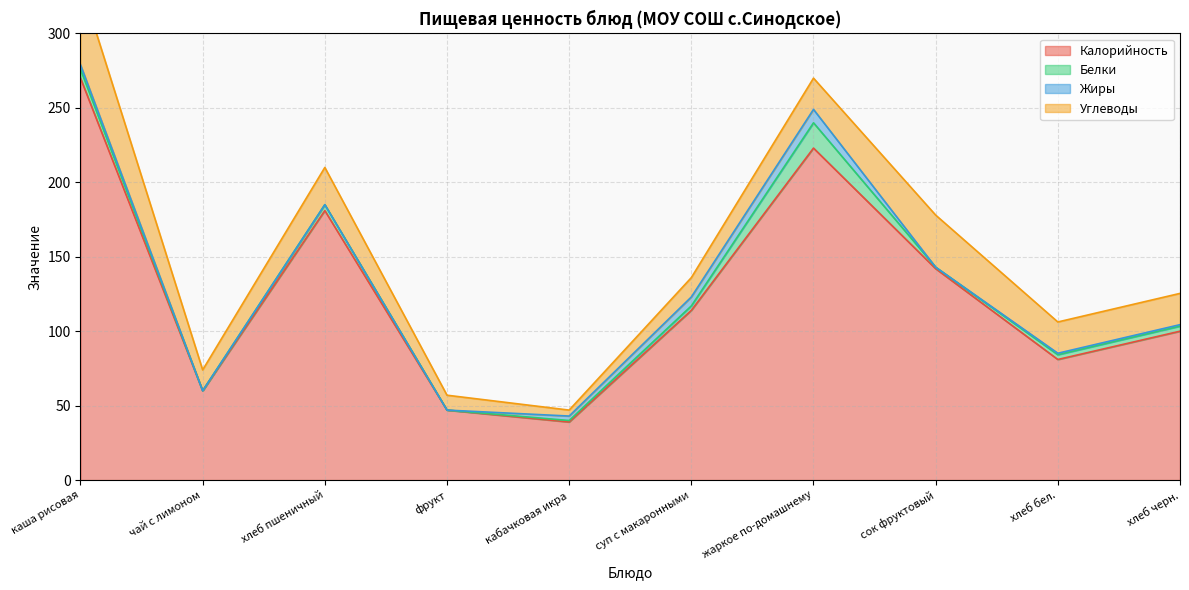

What is the sum of all Углеводы values?

219.0